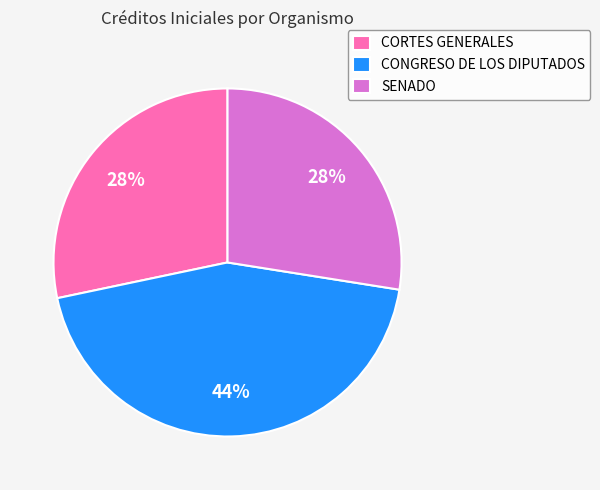

Approximately how many times larger is the value at CONGRESO DE LOS DIPUTADOS compared to SENADO?

1.6